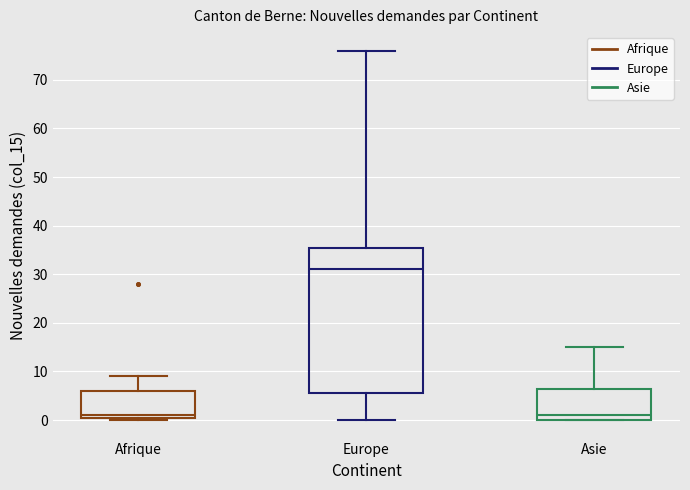

Reading left to right, read every box against the y-axis: the position of its median line, the range the box covers, and the ends of its whiskers. The values are not printed on the chart, so give them approximately, as read against the axis.

Afrique: median 1 (just above the box's lower edge), box 1 to 6, whiskers 0 to 9
Europe: median 31, box 6 to 36, whiskers 0 to 76
Asie: median 1, box 0 to 7, whiskers 0 to 15